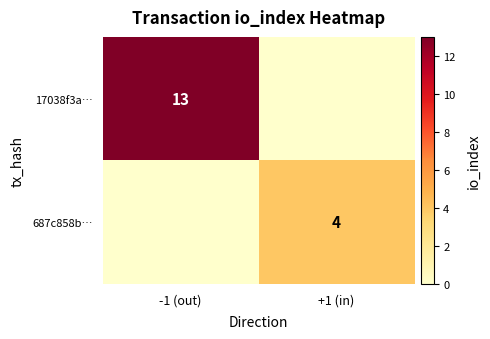

Between -1 (out) and +1 (in), which series saw the biggest shift?

17038f3a…